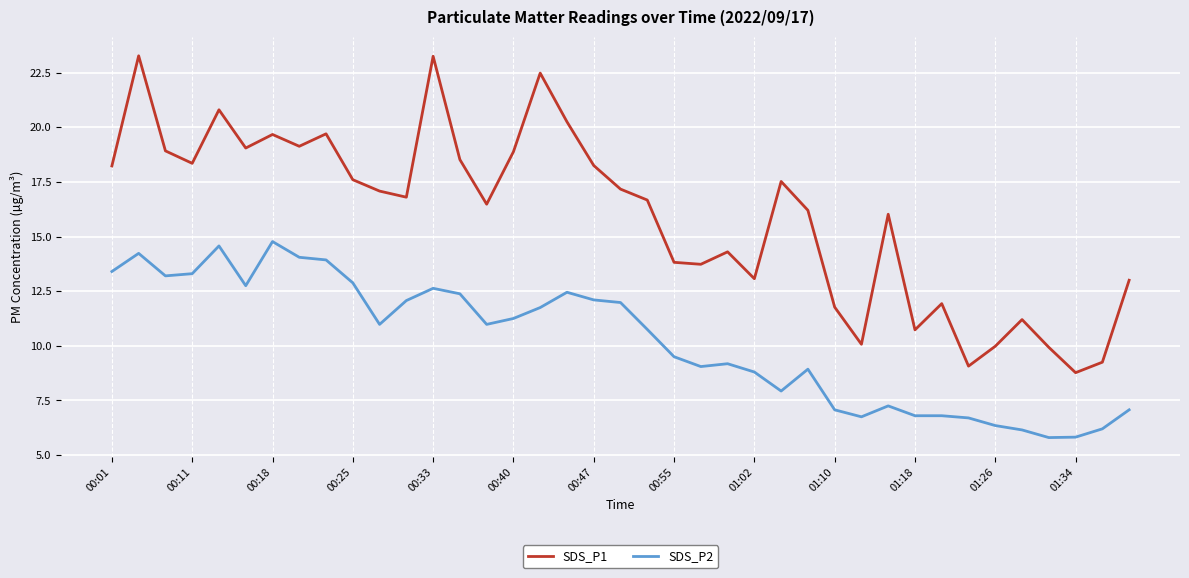

How many categories are shown in the chart?

39